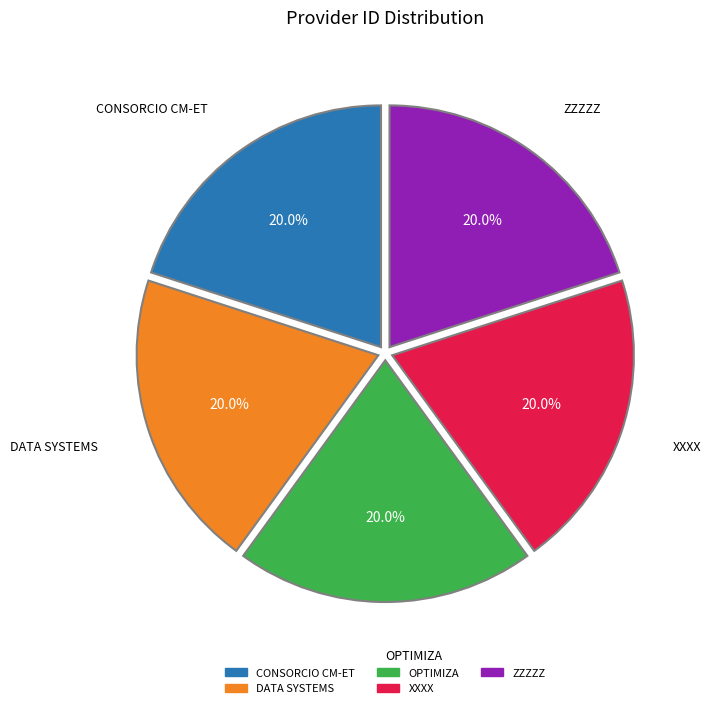

Combined, do CONSORCIO CM-ET and DATA SYSTEMS account for over 50%?

No